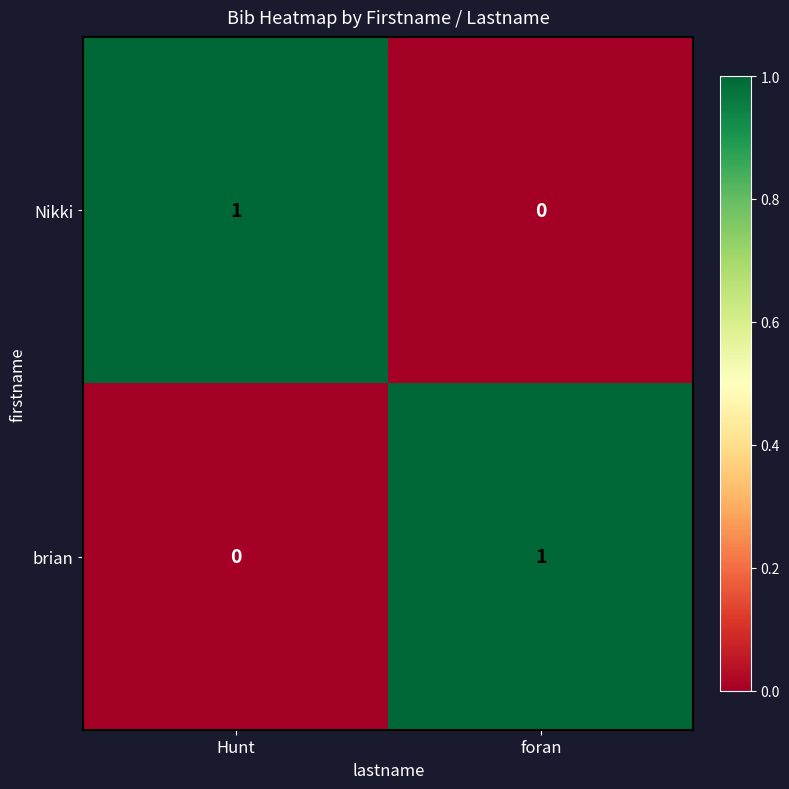

What is the maximum value shown in the chart?

1